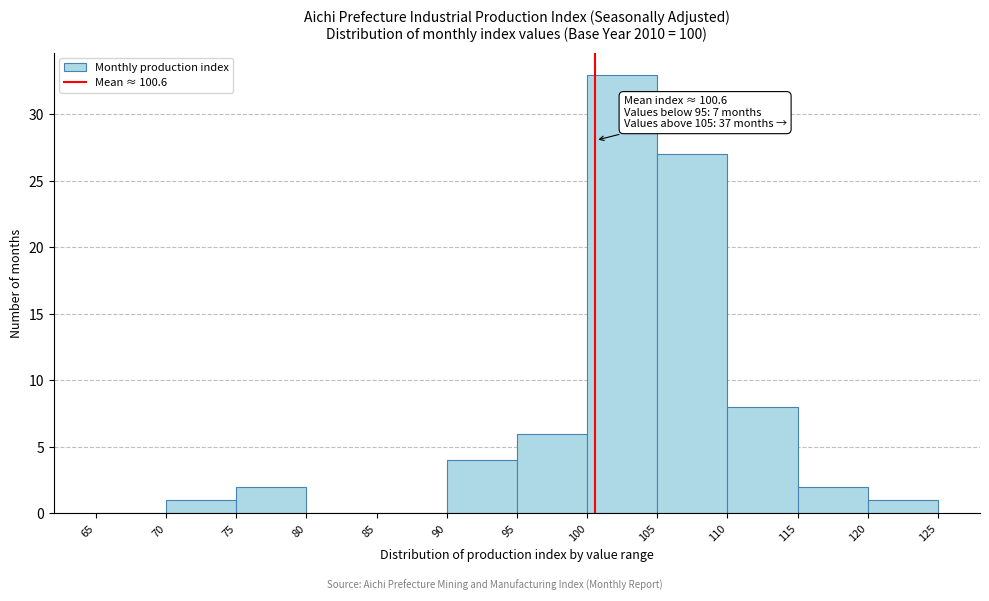

Over which range of the x-axis is the bar tallest?

100 to 105